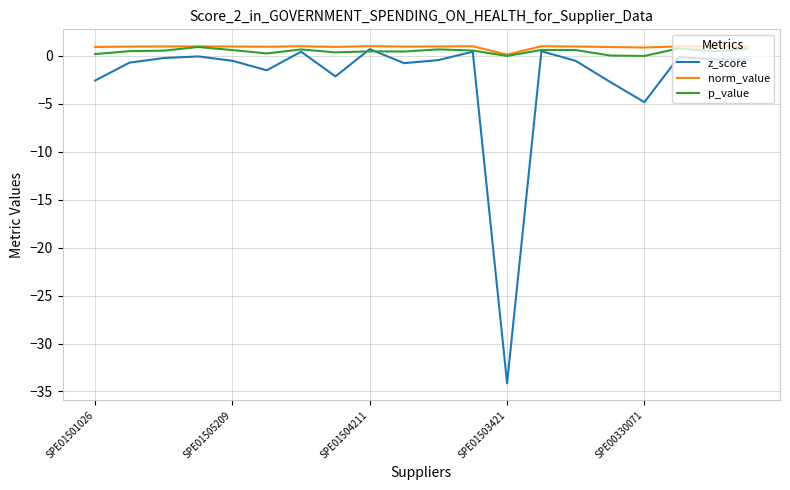

In norm_value, how many points are lower than both neighbors (excluding endpoints)?

5